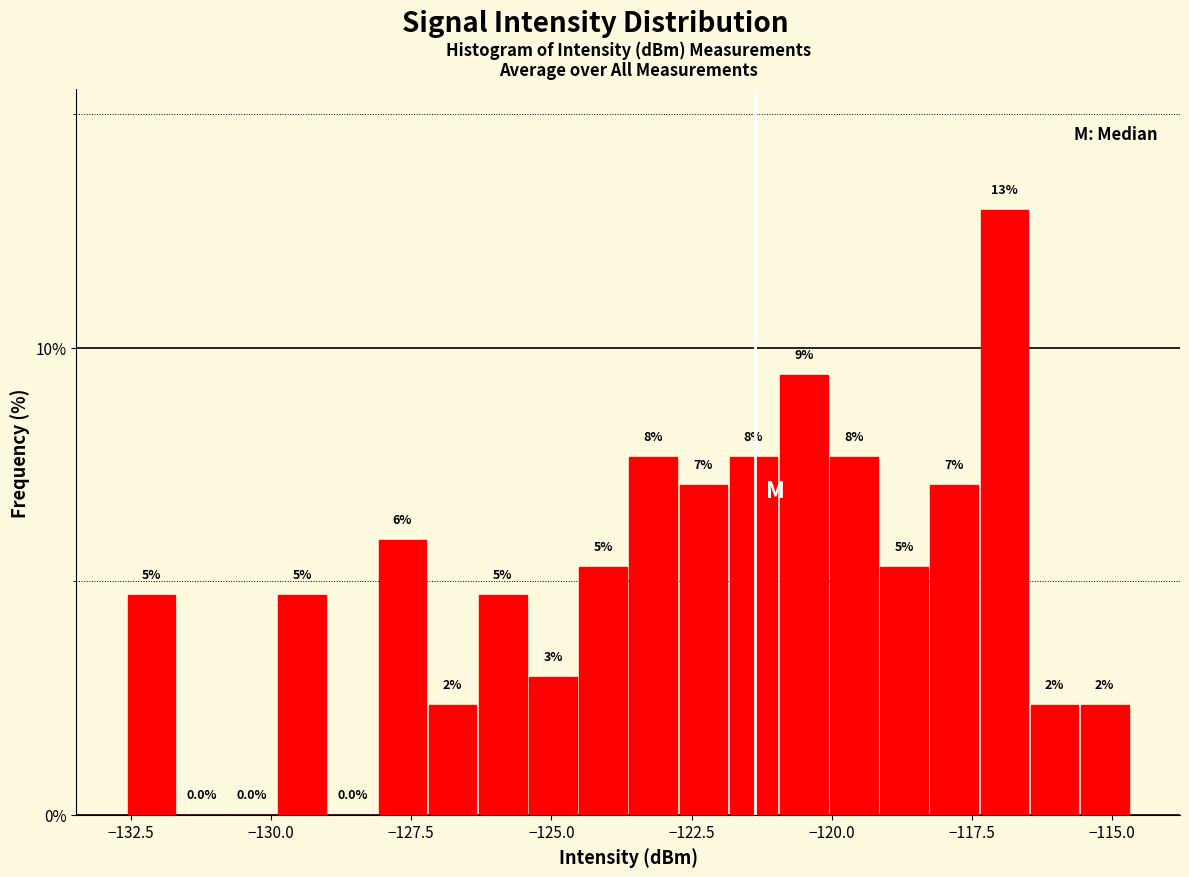

Read against the x-axis, roughly where is the centre of the tallest bar?

-117.0